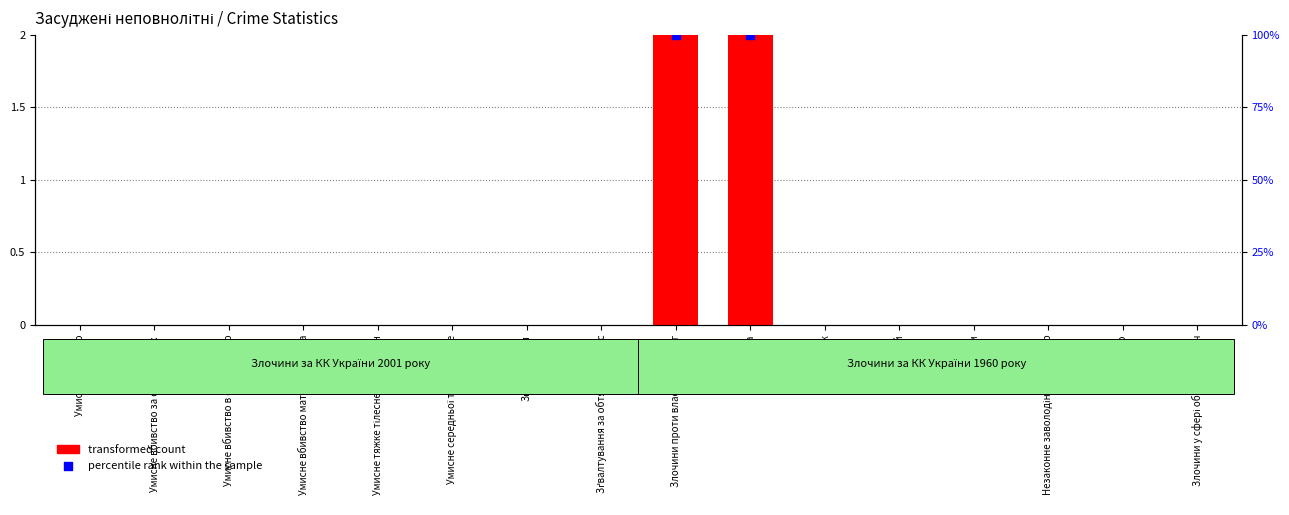

Which has a higher value, Крадіжка or Хуліганство?

Крадіжка